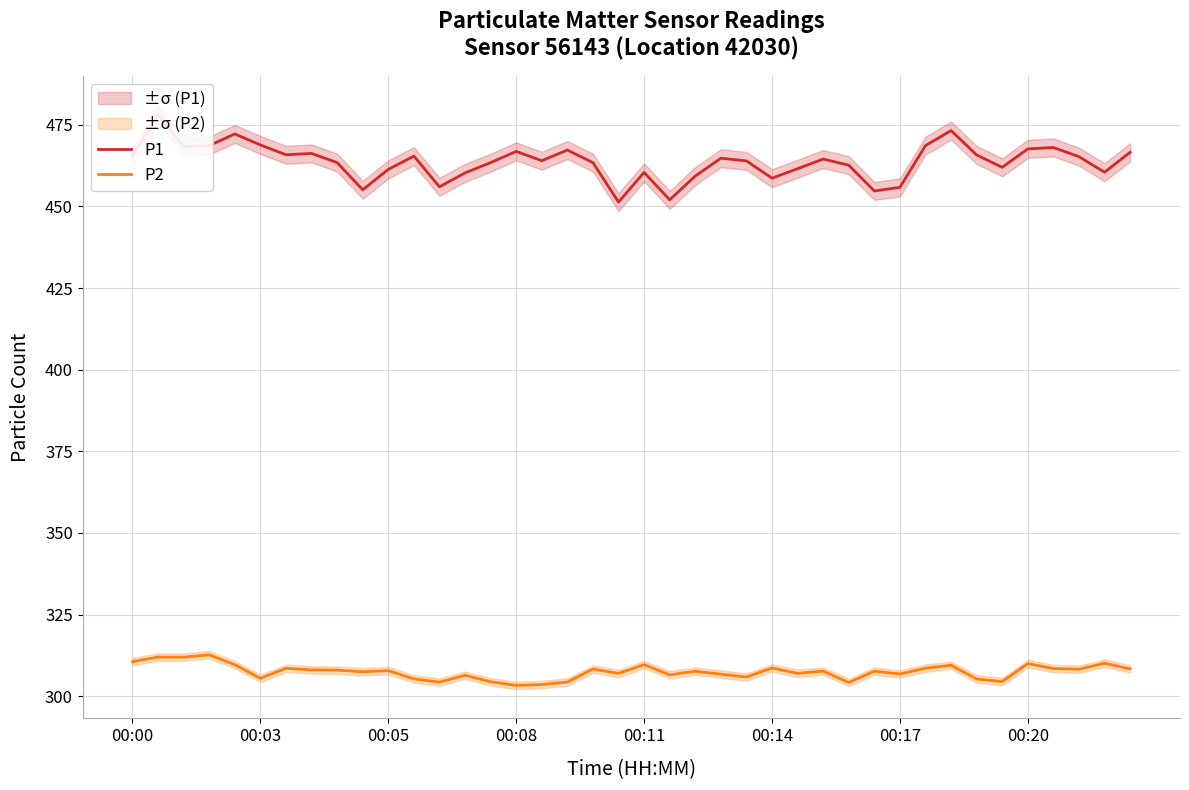

The P2 series shows 309.7 at 00:11. True or false?

True